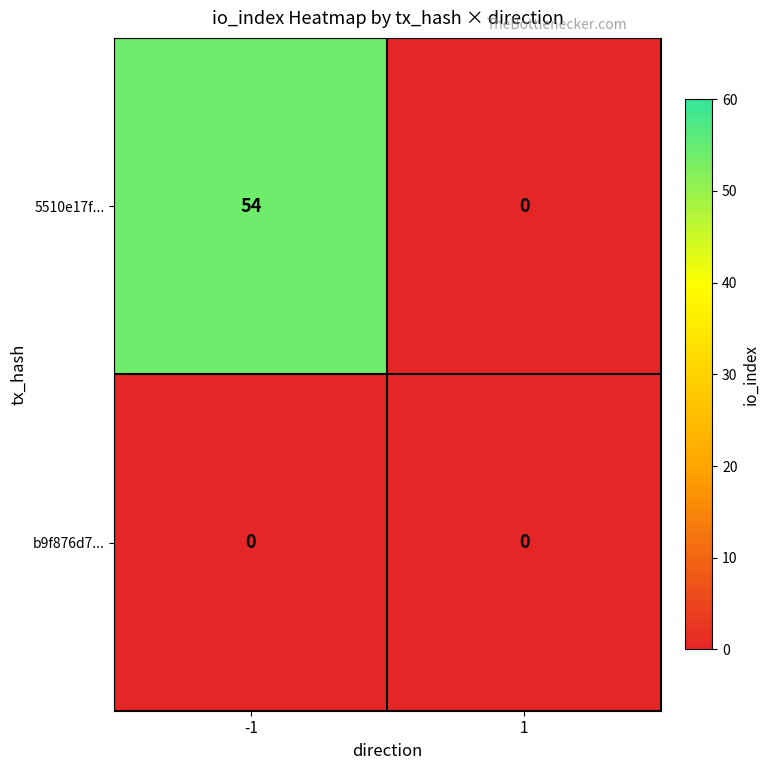

Is it true that b9f876d7... equals 0 at 1?

True